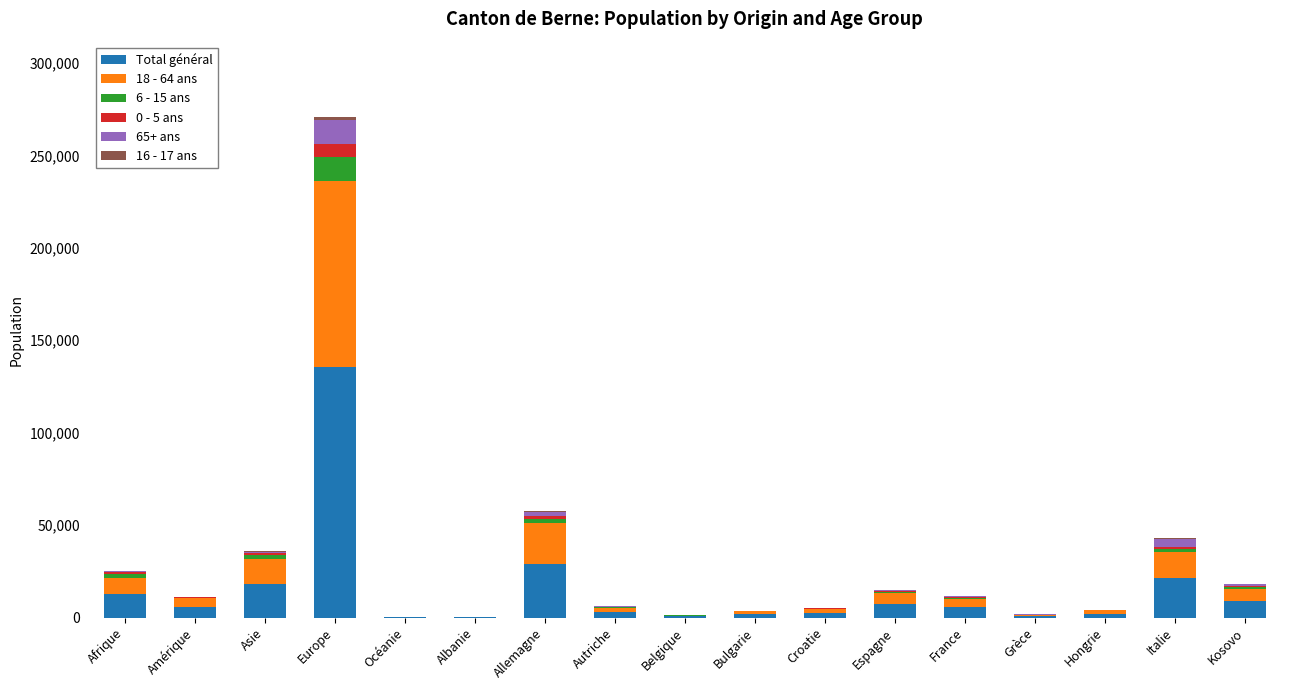

What is the maximum value for Total général?

135416